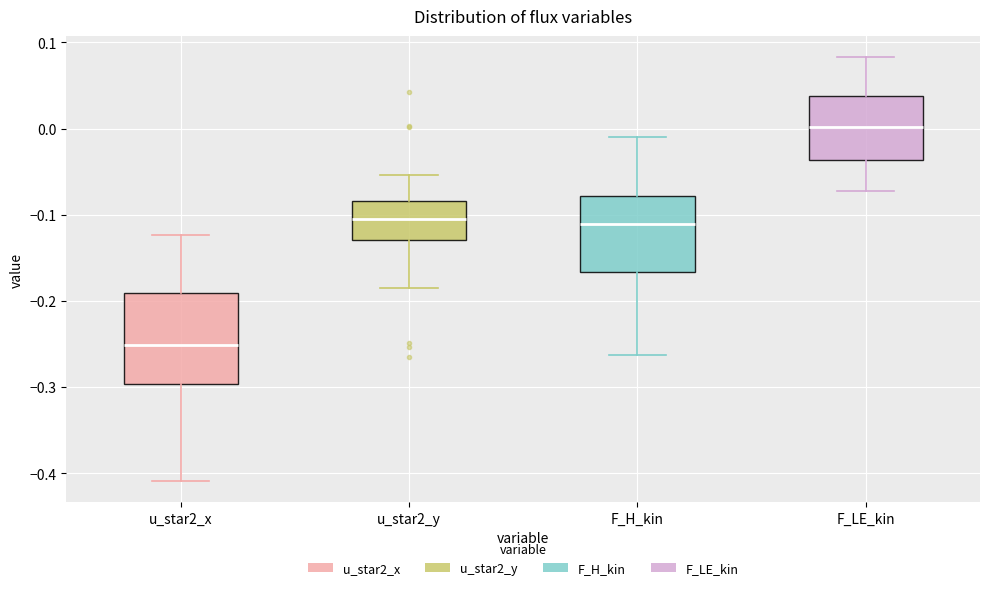

Where does the median line of the box for u_star2_y sit on the y-axis? The values are not printed on the chart, so give them approximately, as read against the axis.

-0.11